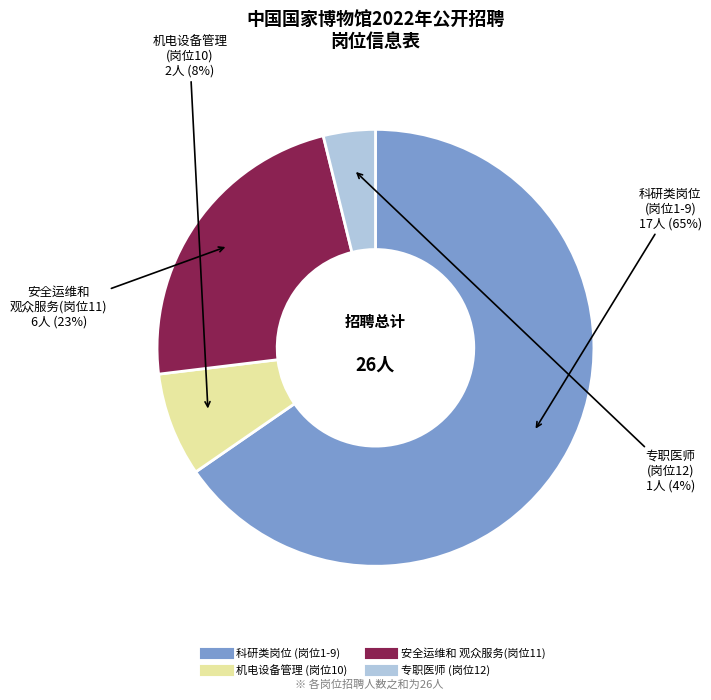

Is there any slice that represents more than half of the pie?

Yes